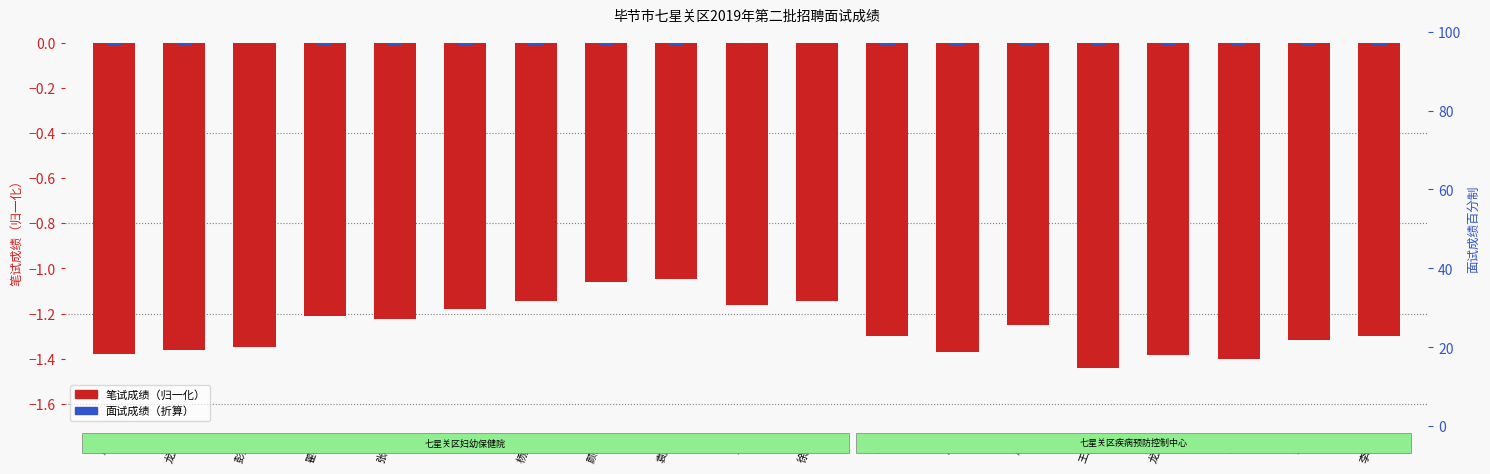

The value of 笔试成绩 at 徐丽霞 is -1.1. True or false?

True